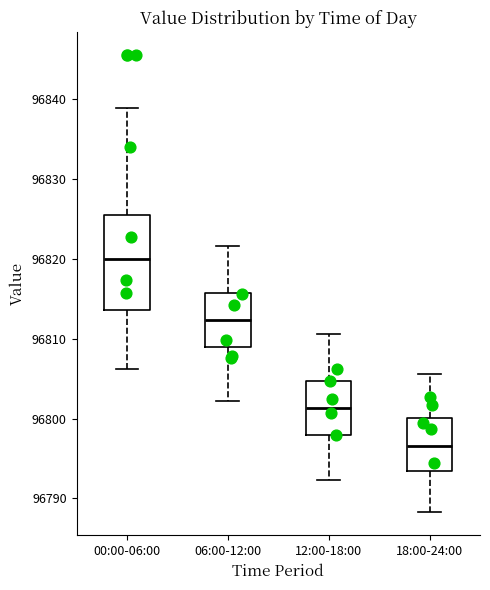

Where is the upper edge of the box for 06:00-12:00 on the y-axis? The values are not printed on the chart, so give them approximately, as read against the axis.

96816